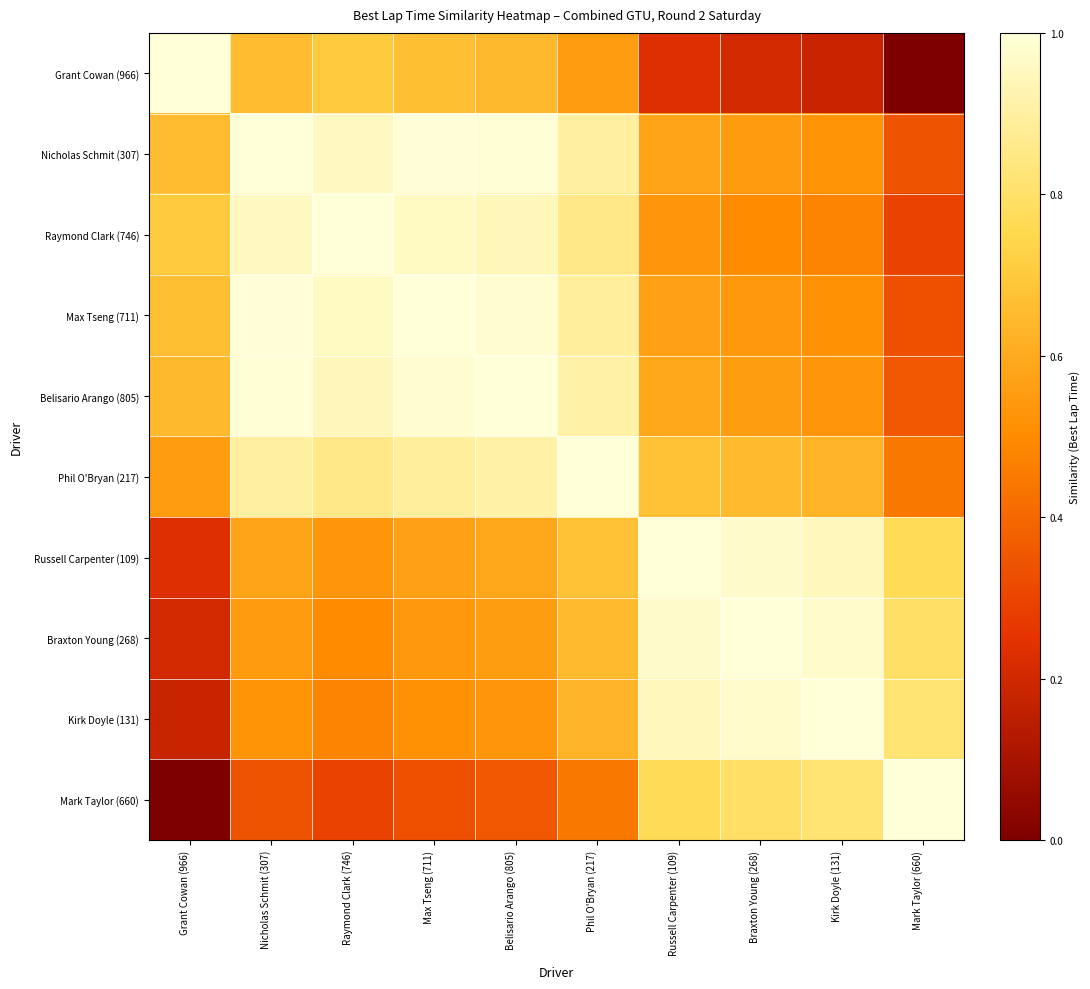

At which category is the sum across all series the highest?

Belisario Arango (805)